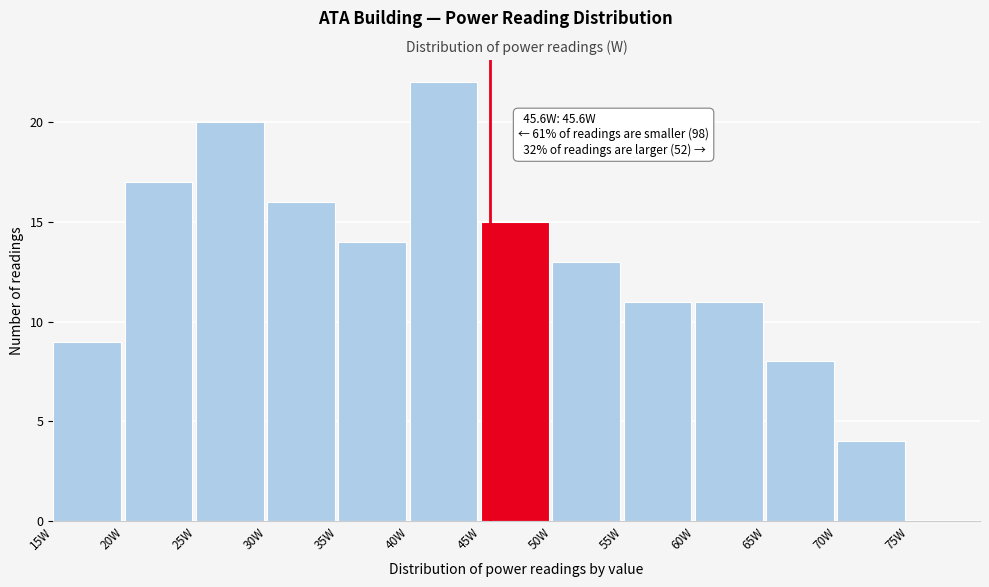

Which range on the x-axis has the tallest bar?

40 to 45